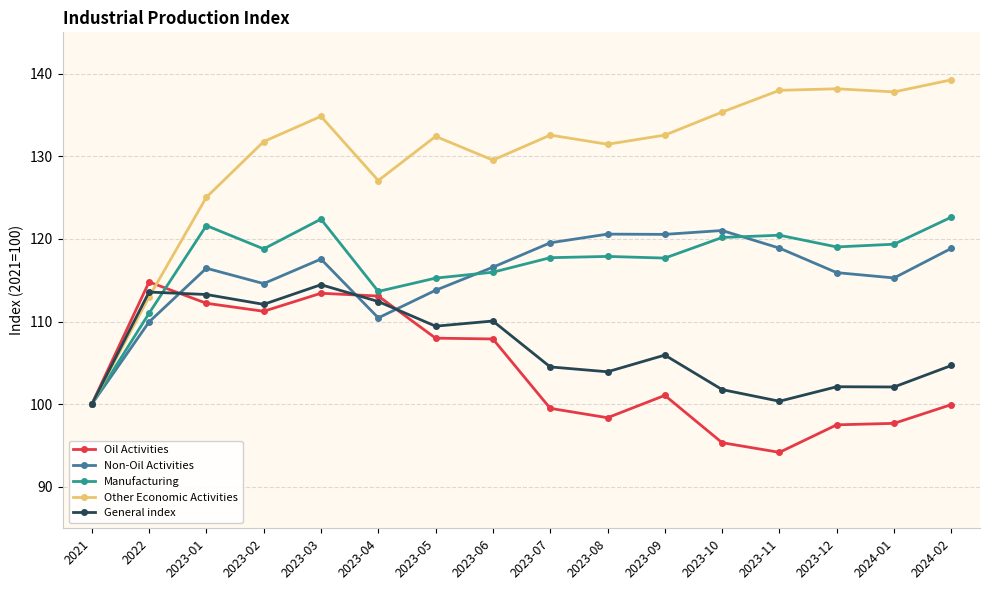

What is the difference between the maximum and second lowest values in the Manufacturing series?

11.6